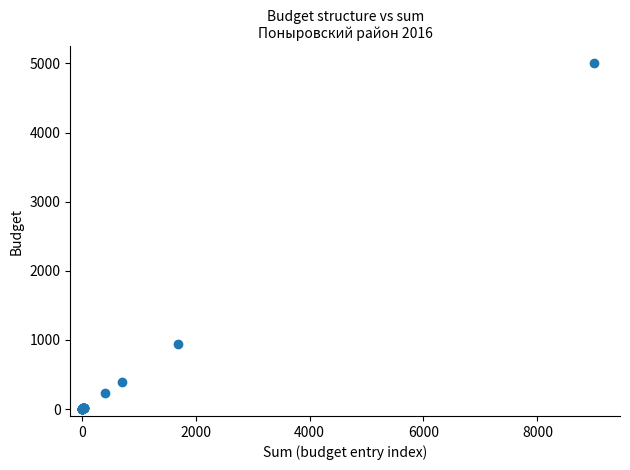

What Y value in the scatter plot is closest to 2500?

941.4